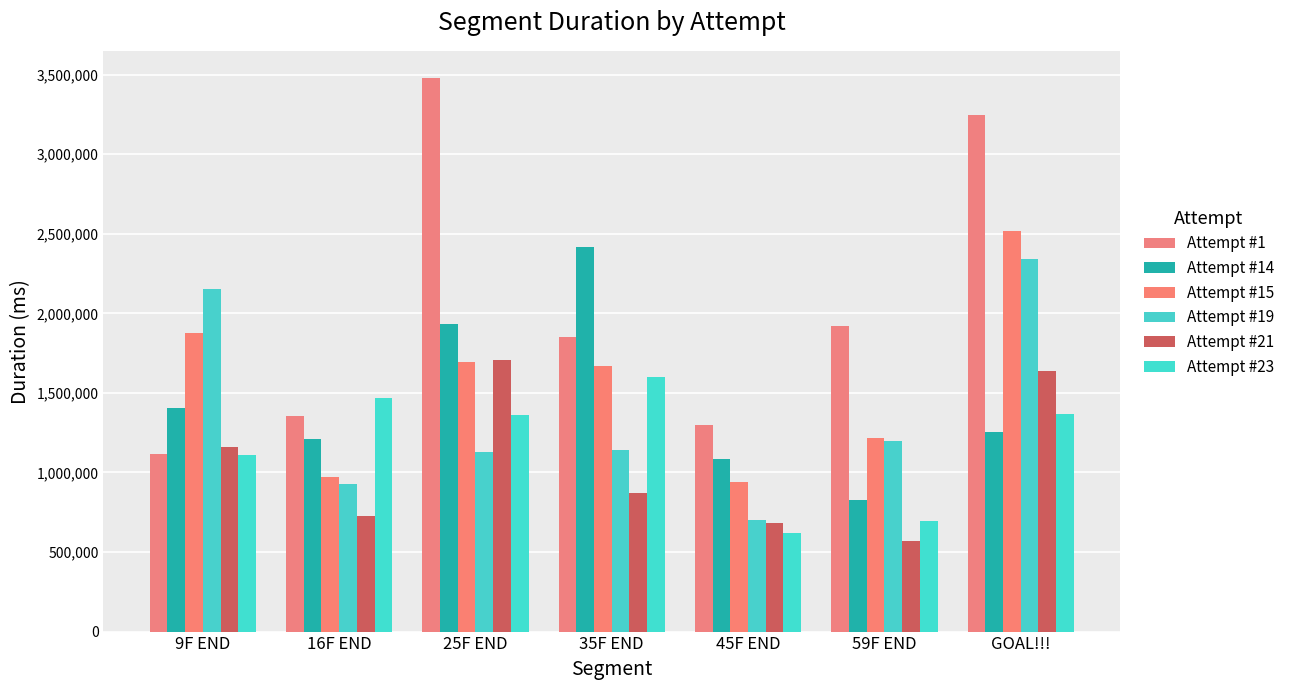

What is the label of the 6th bar from the left?

59F END